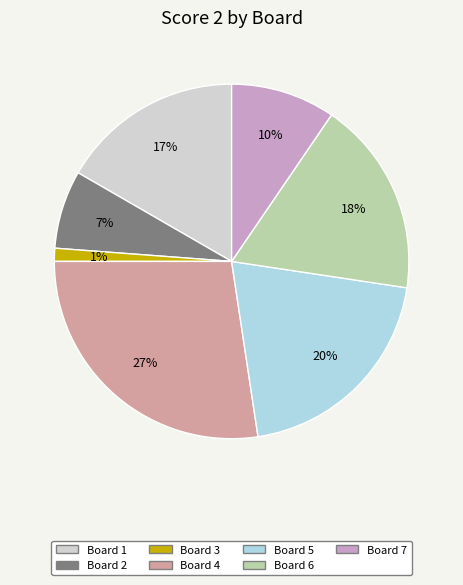

Is there a majority slice in this chart?

No